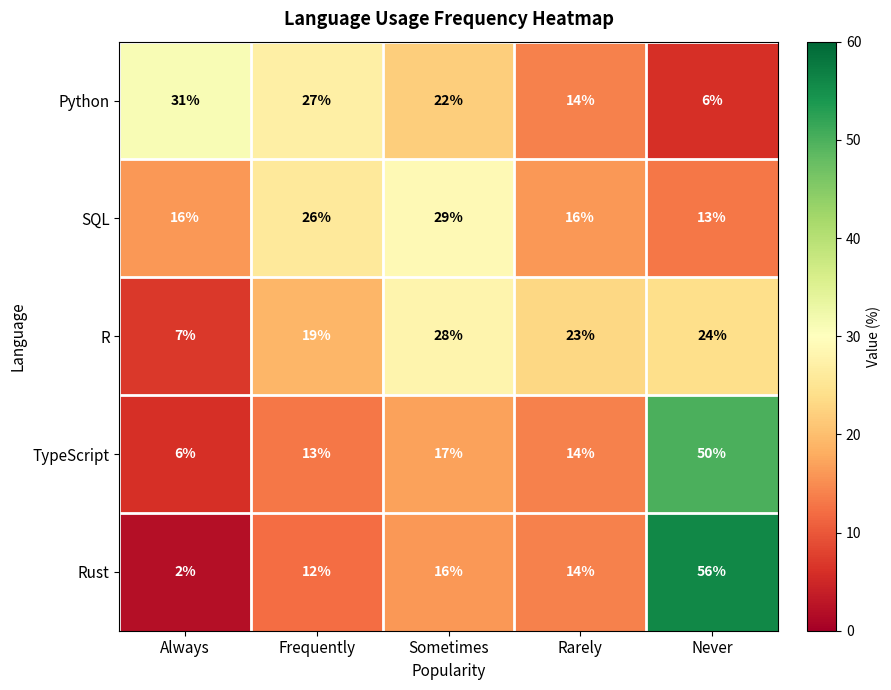

Reading right to left, transcribe all the data shown in this chart.

Python: 6	14	22	27	31
SQL: 13	16	29	26	16
R: 24	23	28	19	7
TypeScript: 50	14	17	13	6
Rust: 56	14	16	12	2